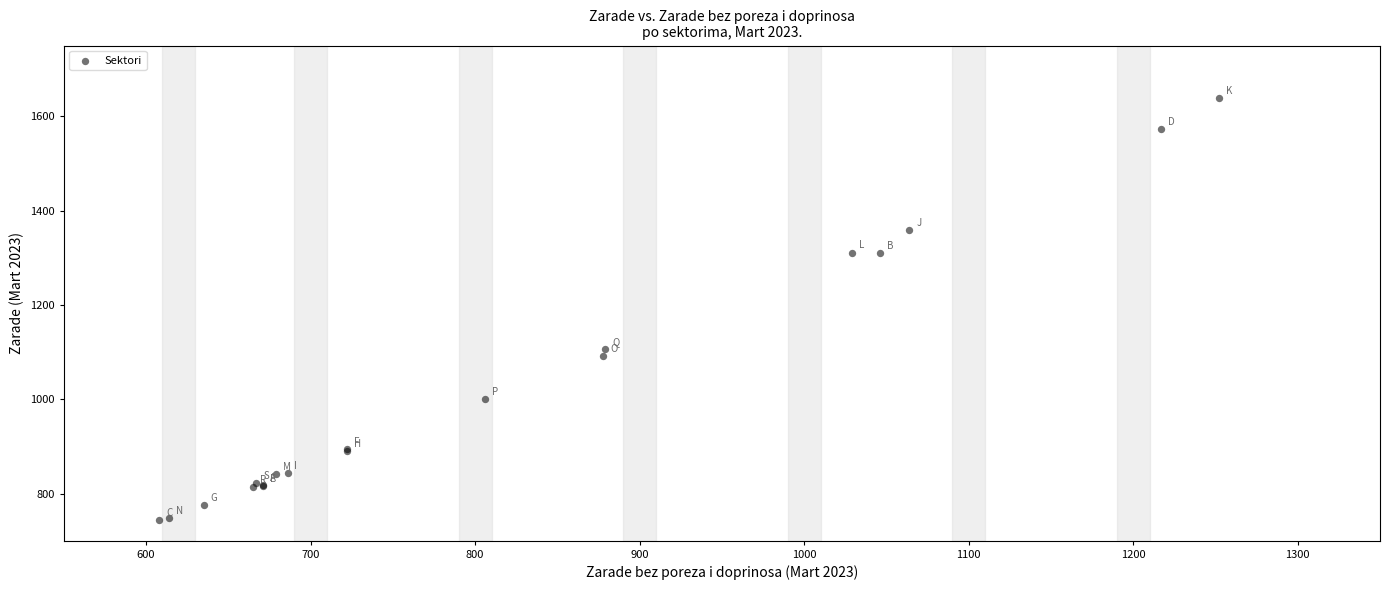

What Y value in the scatter plot is closest to 1190?

1106